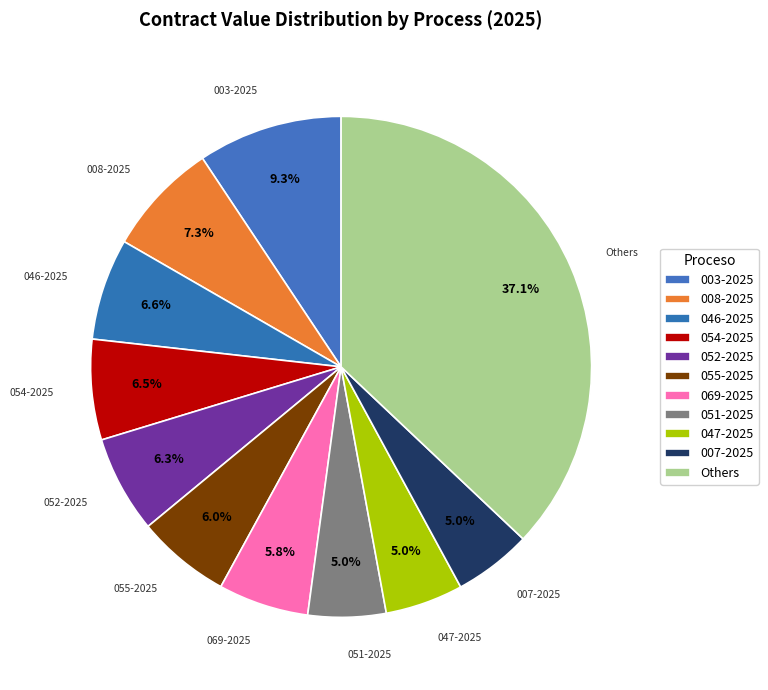

How many segments does this pie chart have?

11